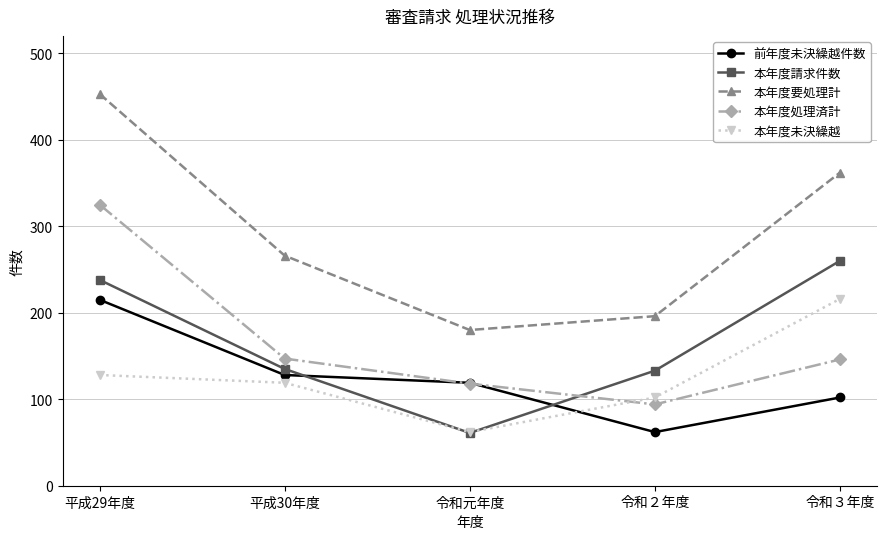

Which series has the largest total across all categories?

本年度要処理計